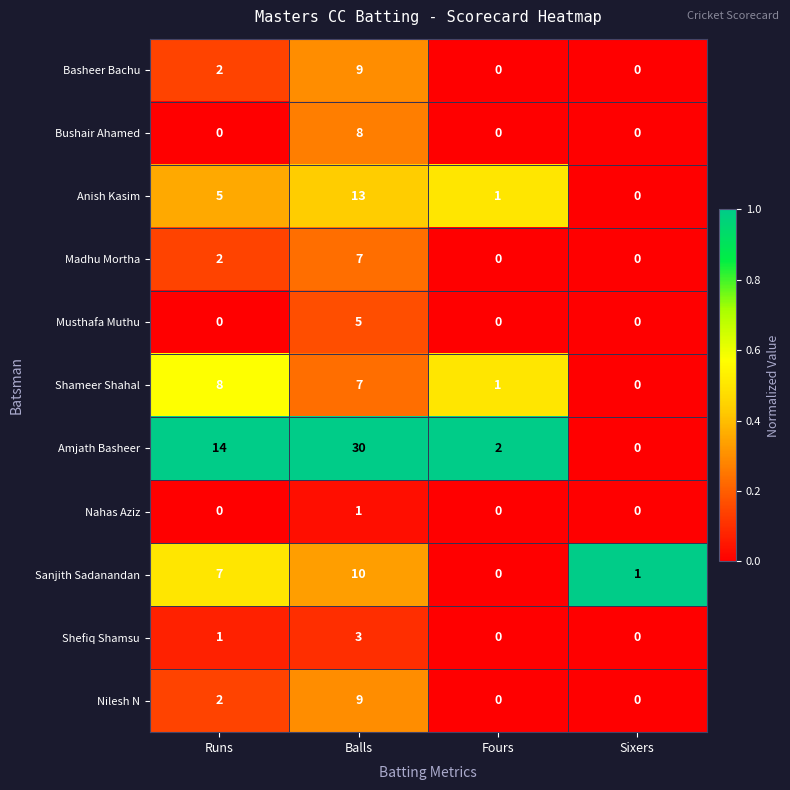

What is the sum of the Madhu Mortha values at Runs and Balls?

9